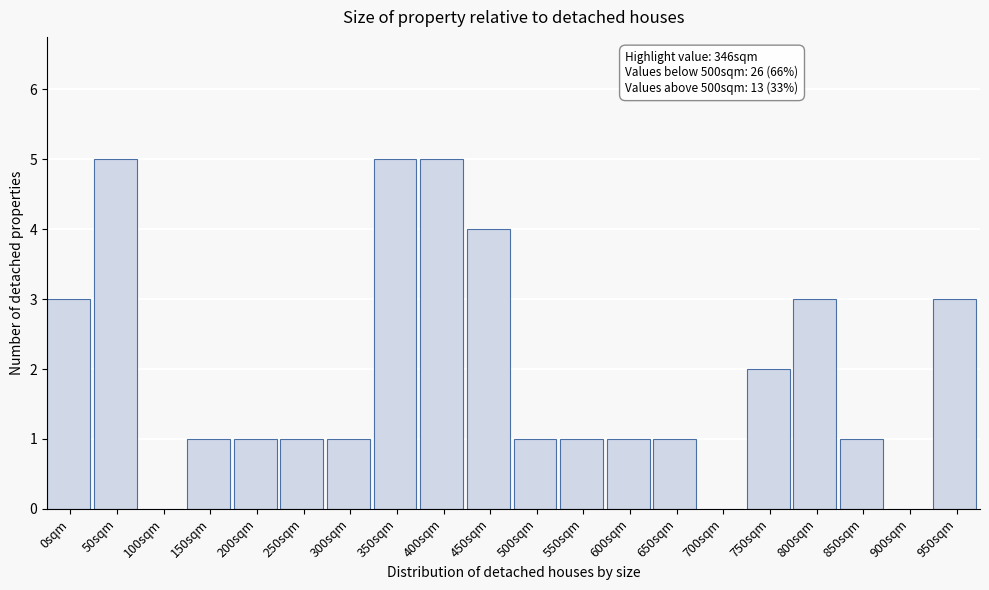

Reading left to right, transcribe all the data shown in this chart.

0sqm=3	50sqm=5	100sqm=0	150sqm=1	200sqm=1	250sqm=1	300sqm=1	350sqm=5	400sqm=5	450sqm=4	500sqm=1	550sqm=1	600sqm=1	650sqm=1	700sqm=0	750sqm=2	800sqm=3	850sqm=1	900sqm=0	950sqm=3